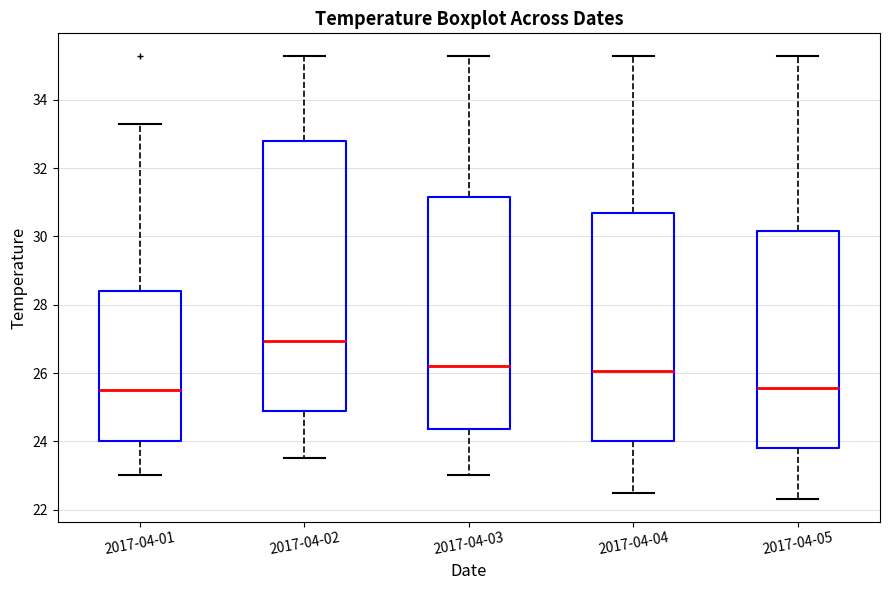

Which box is the tallest, from its lower edge to its upper edge?

2017-04-02